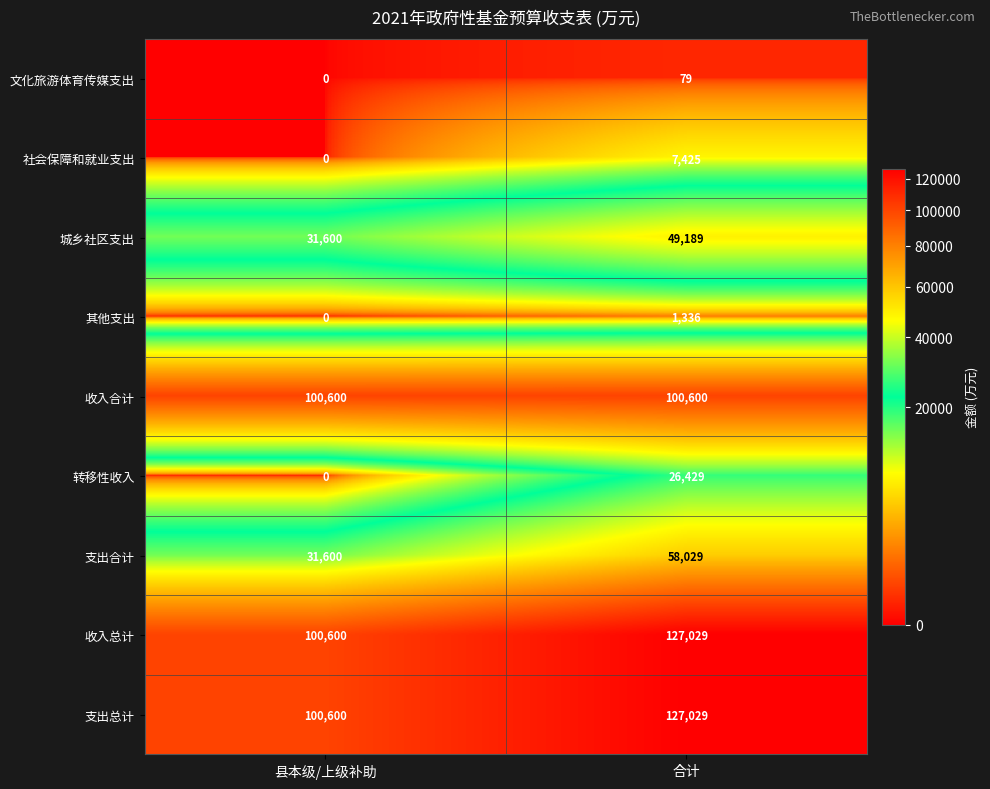

The value of 文化旅游体育传媒支出 at 县本级/上级补助 is 0. True or false?

True